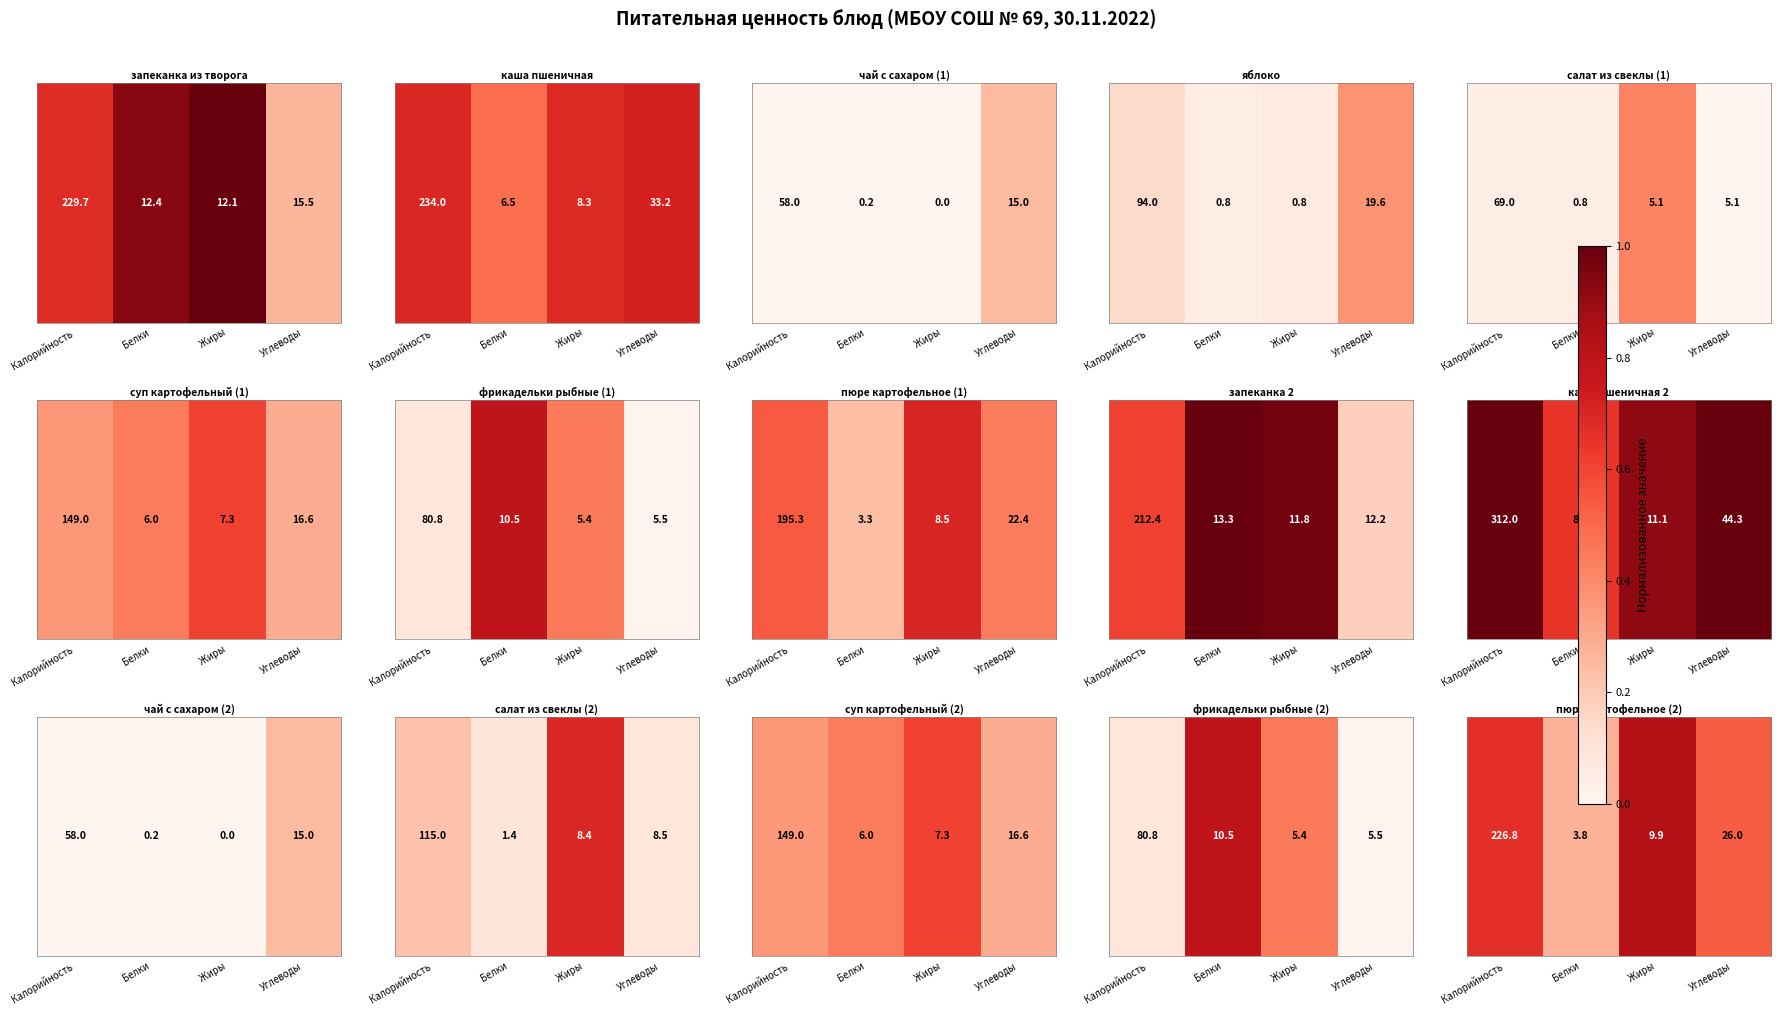

Between Жиры and Калорийность, which is larger?

Жиры